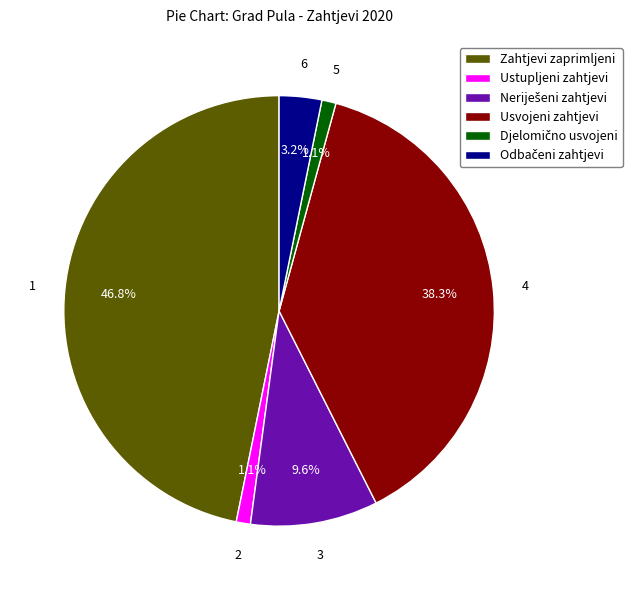

Is the sum of Usvojeni zahtjevi and Ustupljeni zahtjevi greater than half?

No